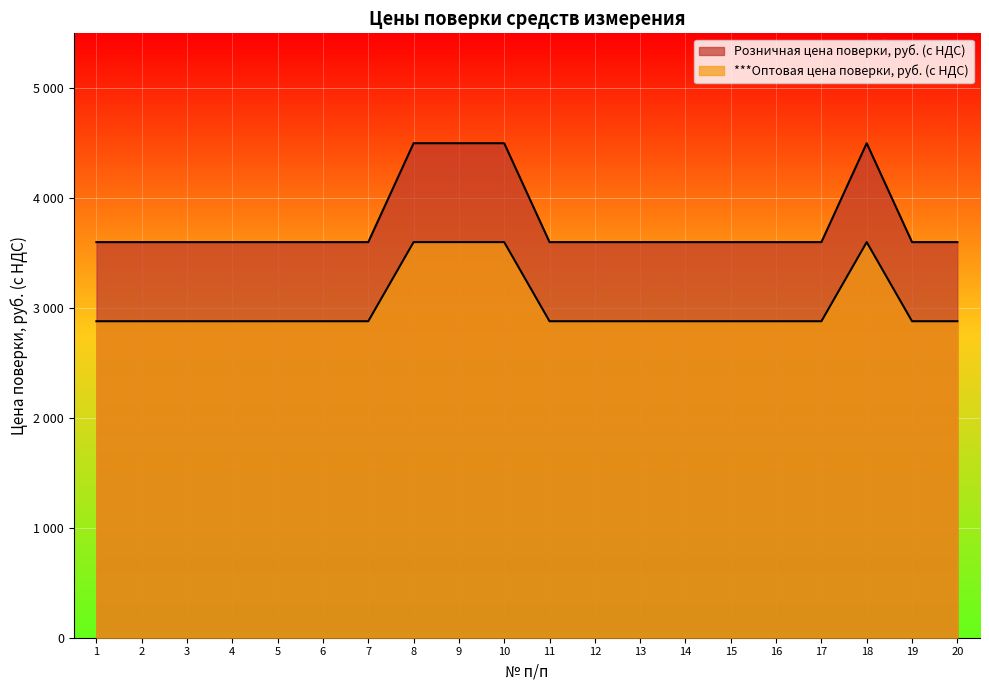

Is it true that ***Оптовая цена поверки, руб. (с НДС) equals 939 at 17?

False